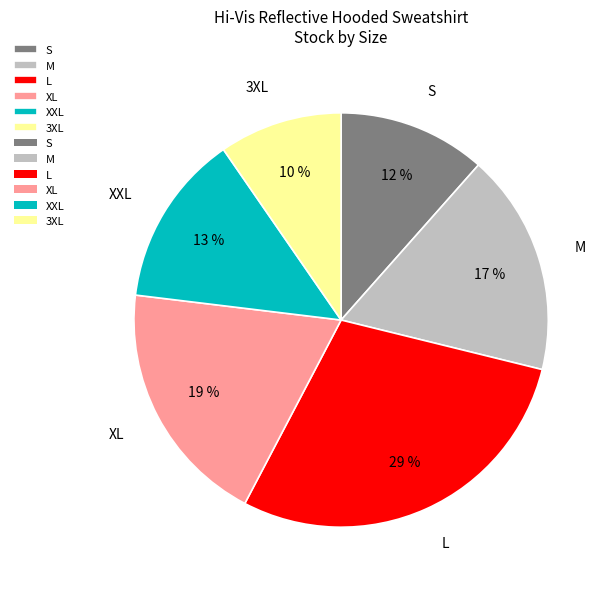

Is the sum of M and XL greater than half?

No